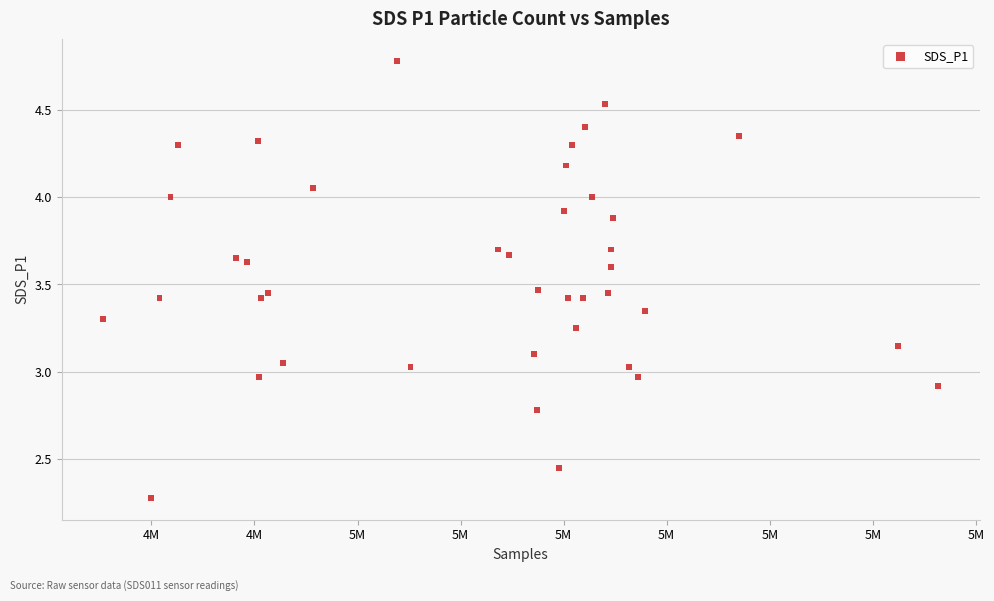

What is the range of X values (max minus min)?

40482.0